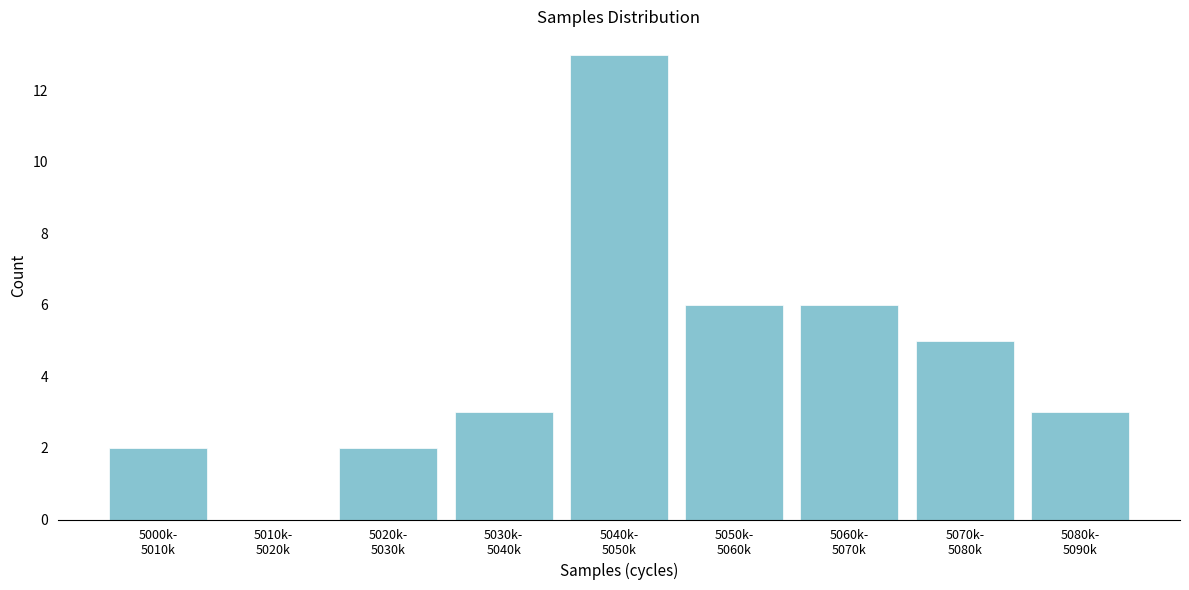

What is the sum of all values?

40